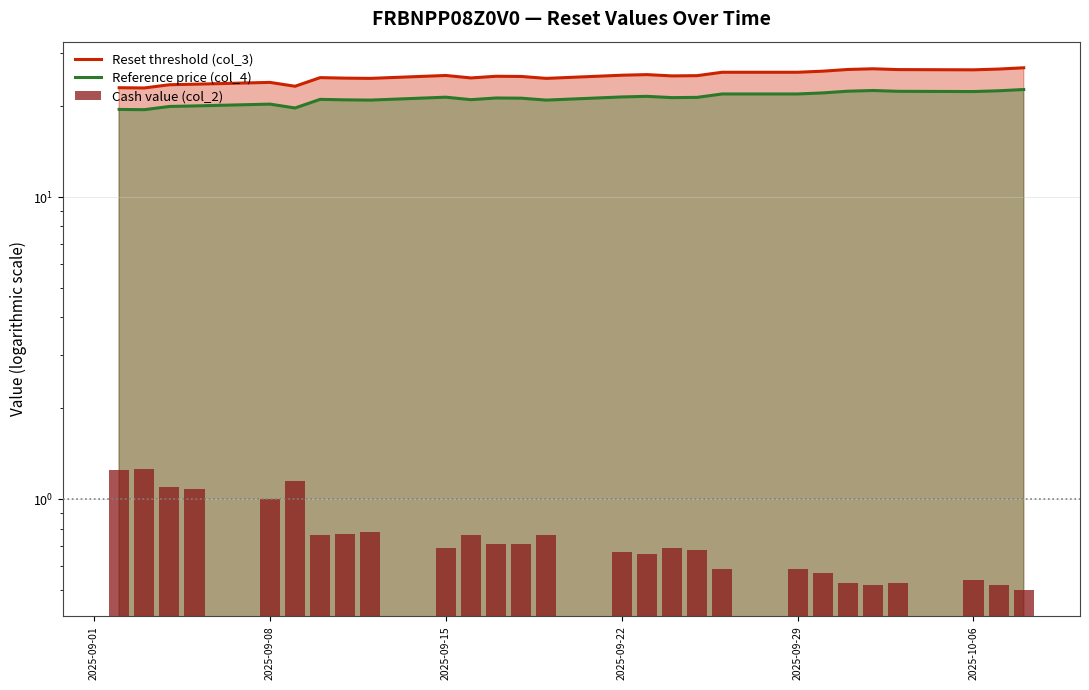

At 2025-09-01, list the series in order from smallest to largest.

Cash value (col_2), Reference price (col_4), Reset threshold (col_3)